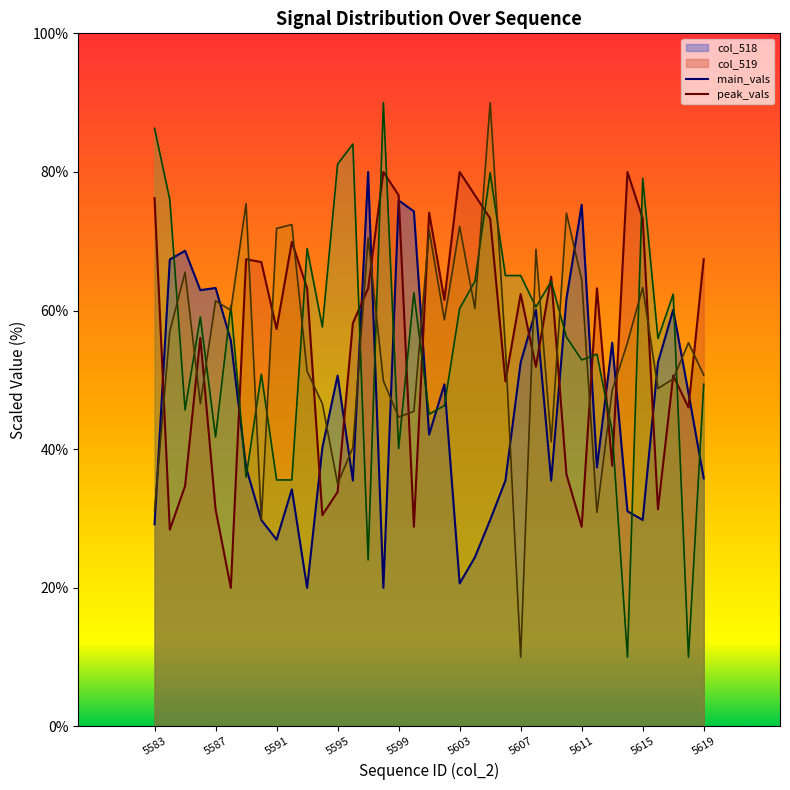

Reading right to left, transcribe all the data shown in this chart.

col_518: 5619=35.8	5618=48.1	5617=60.1	5616=52.5	5615=29.8	5614=31.1	5613=55.4	5612=37.4	5611=75.3	5610=61.7	5609=35.5	5608=60.1	5607=52.5	5606=35.5	5605=29.8	5604=24.4	5603=20.6	5602=49.4	5601=42.1	5600=74.3	5599=75.9	5598=20.0	5597=80.0	5596=35.5	5595=50.6	5594=40.2	5593=20.0	5592=34.2	5591=26.9	5590=29.8	5589=37.4	5588=55.7	5587=63.3	5586=62.9	5585=68.6	5584=67.4	5583=29.2
col_519: 5619=67.4	5618=46.0	5617=50.6	5616=31.3	5615=73.3	5614=80.0	5613=37.6	5612=63.2	5611=28.8	5610=36.4	5609=64.9	5608=51.9	5607=62.4	5606=49.8	5605=73.3	5604=76.6	5603=80.0	5602=61.5	5601=74.1	5600=28.8	5599=76.6	5598=80.0	5597=63.2	5596=58.2	5595=33.8	5594=30.5	5593=63.2	5592=69.9	5591=57.3	5590=67.0	5589=67.4	5588=20.0	5587=31.3	5586=56.1	5585=34.7	5584=28.4	5583=76.2